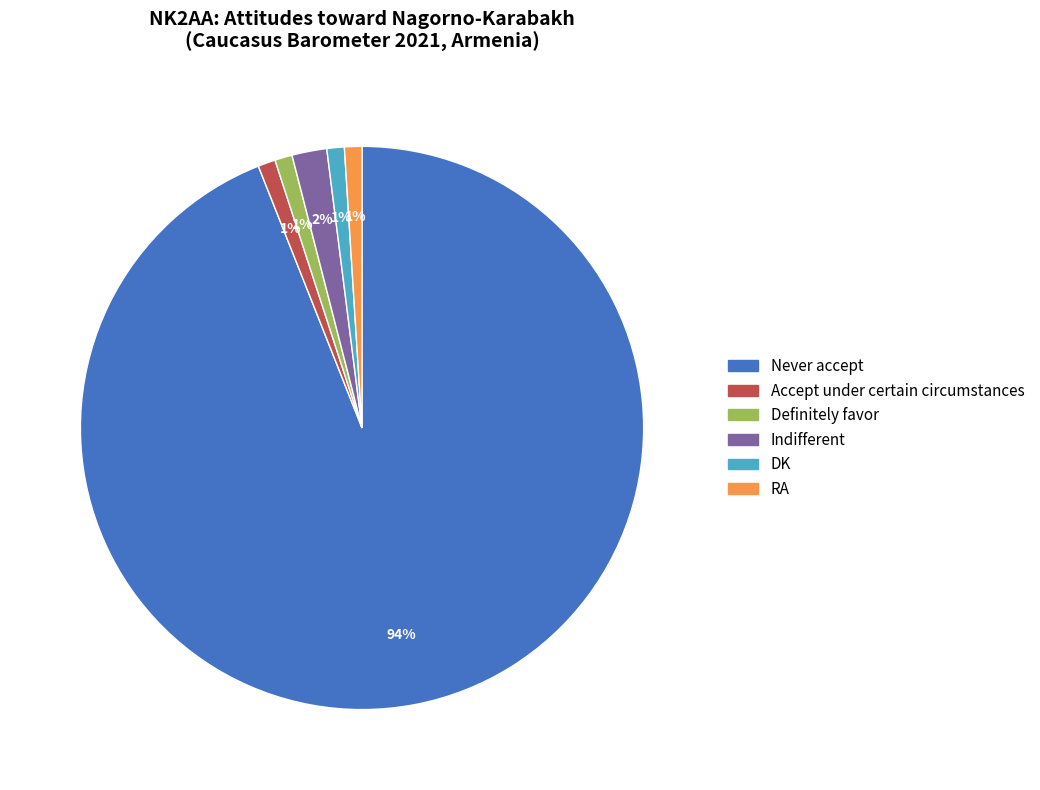

To the nearest percent, what is the difference between the largest and smallest slice percentages?

93%